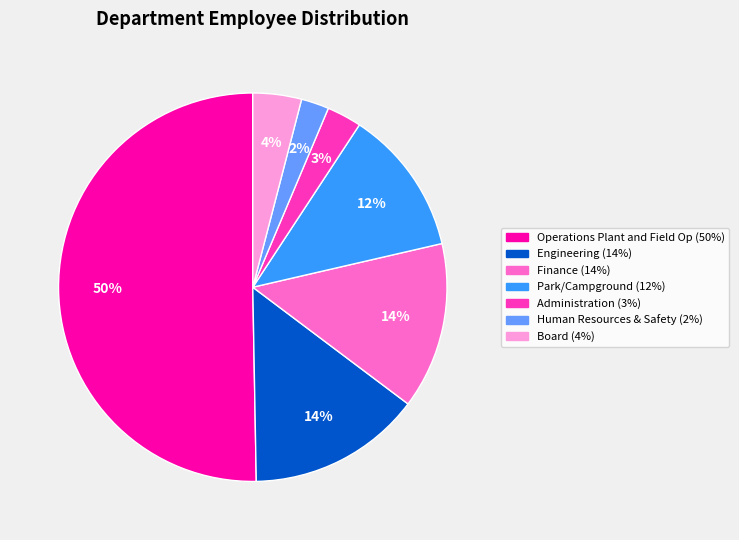

Do Engineering and Park/Campground together represent more than half of the pie?

No